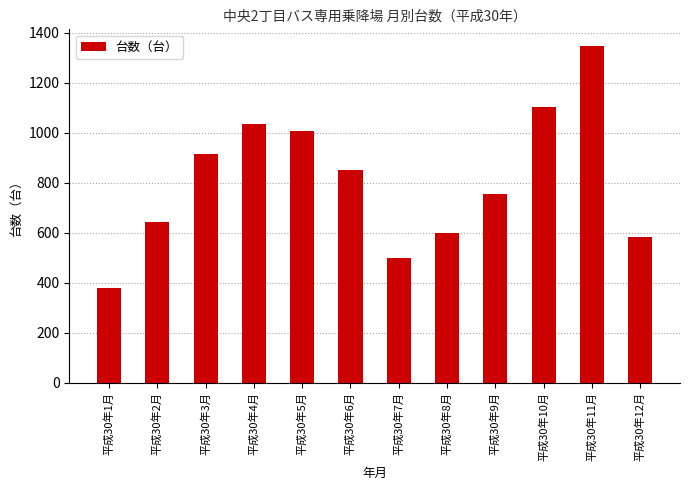

What is the label of the 5th bar from the right?

平成30年8月